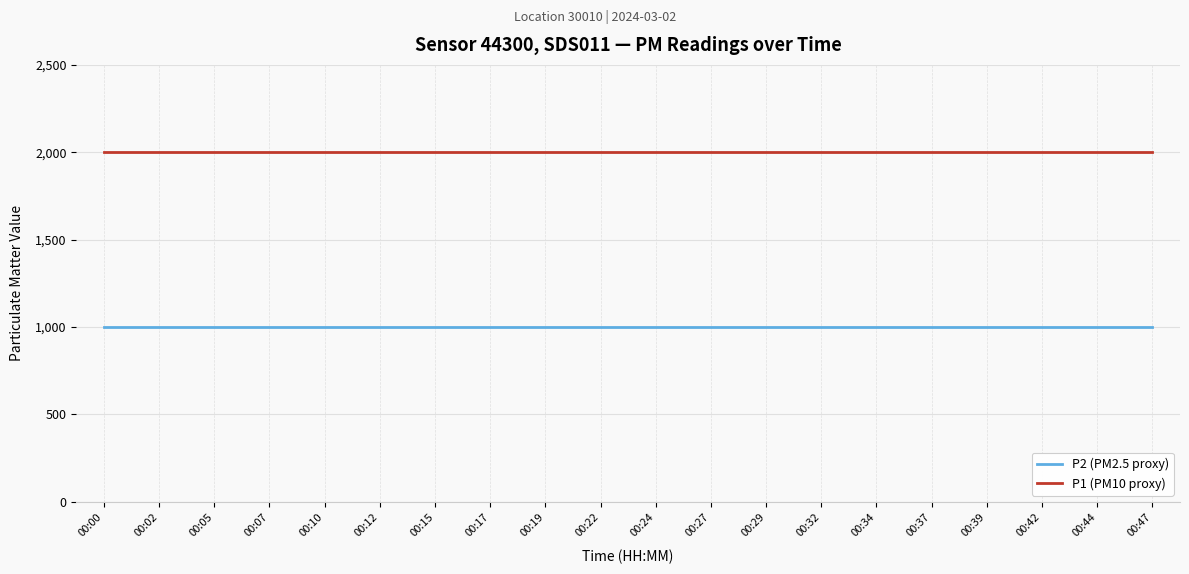

True or false: P1 (PM10 proxy) and P2 (PM2.5 proxy) cross at least once.

False